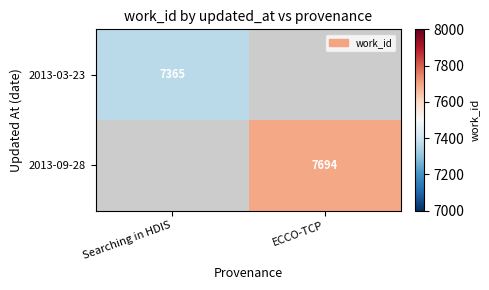

Is it true that 2013-09-28 equals 7694 at ECCO-TCP?

True